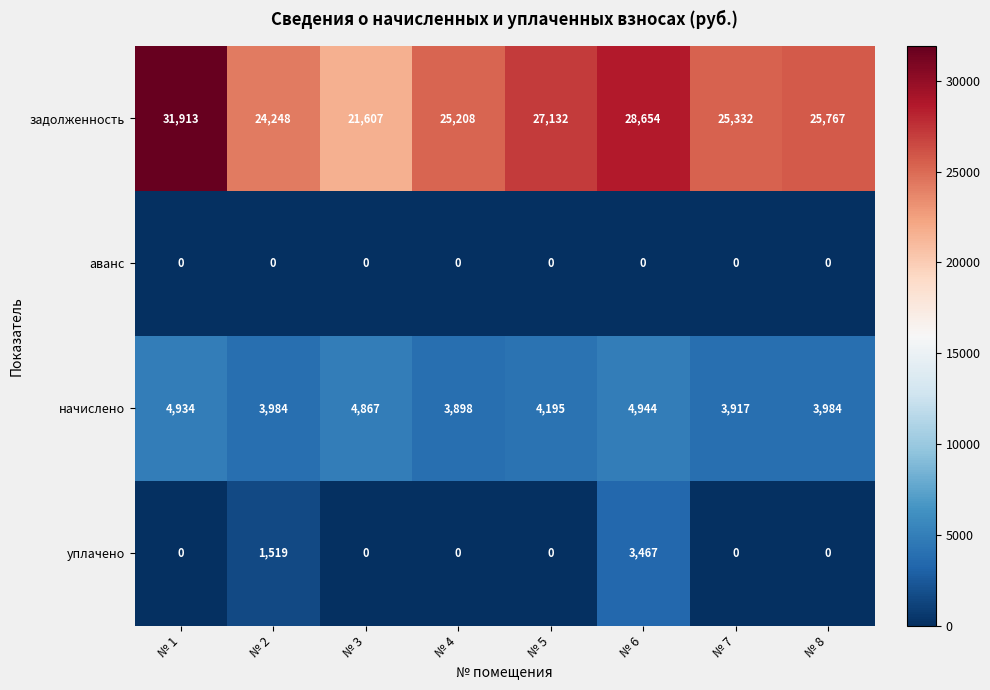

Which label corresponds to the largest value in the chart?

№ 1